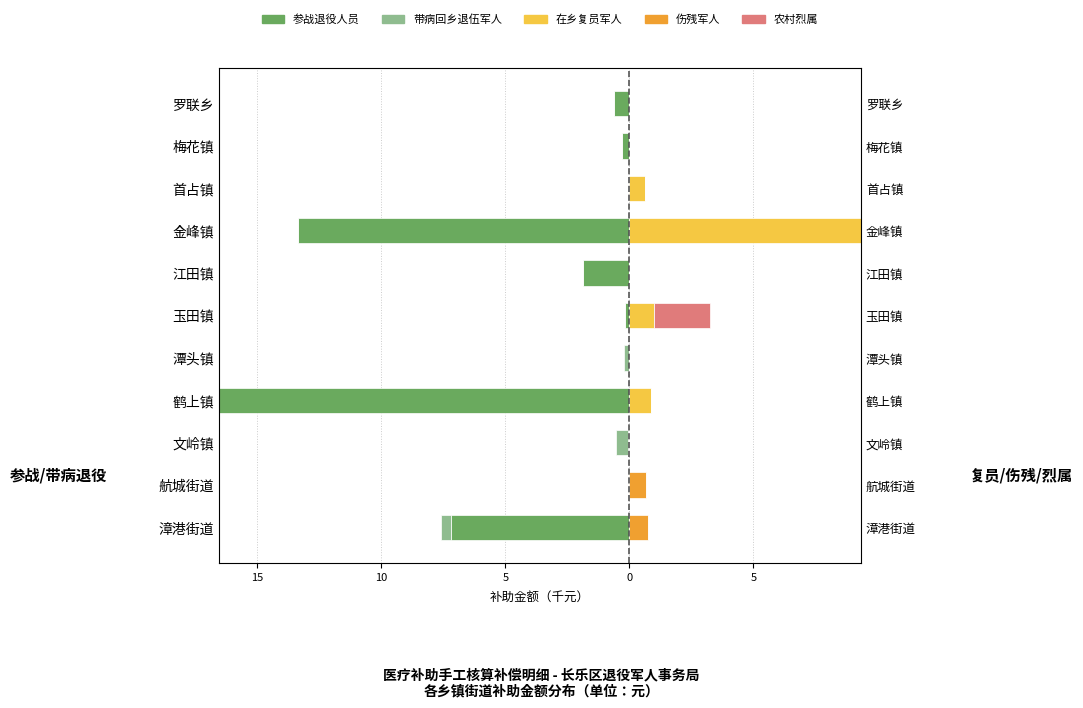

How many bars are there in each group?

5